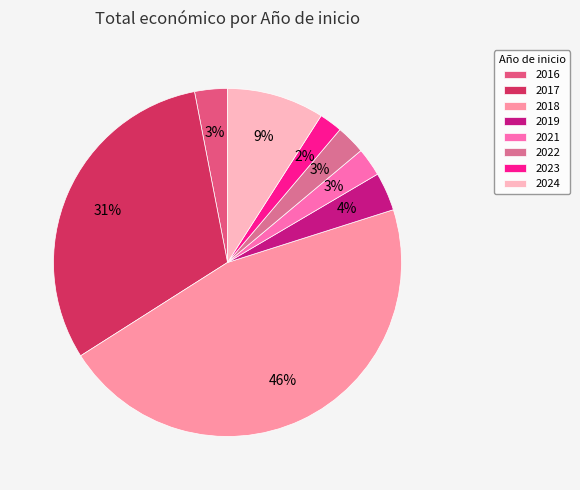

Does 2017 account for over 50% of the chart?

No